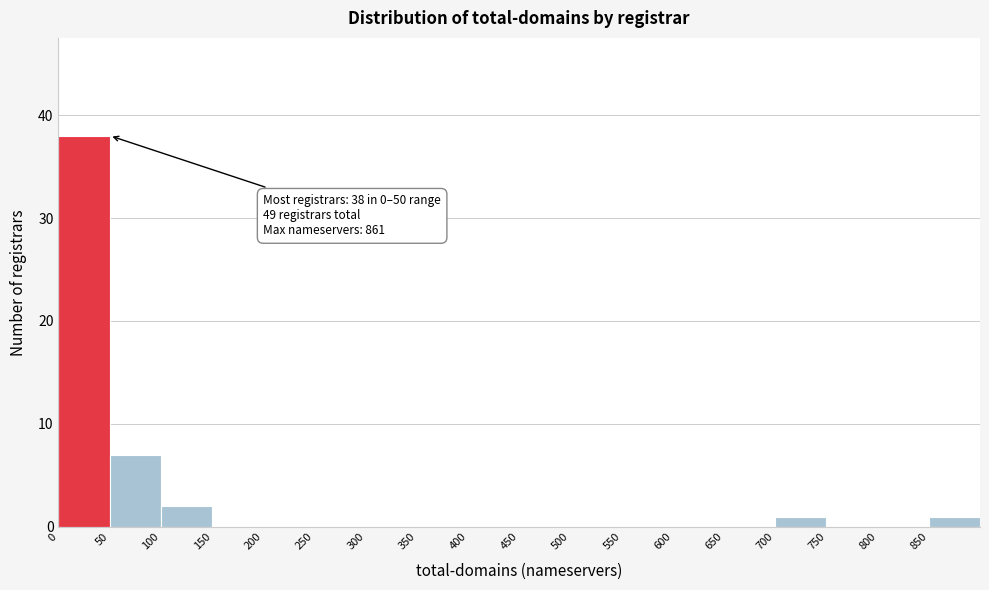

Over which range of the x-axis is the bar tallest?

0 to 50